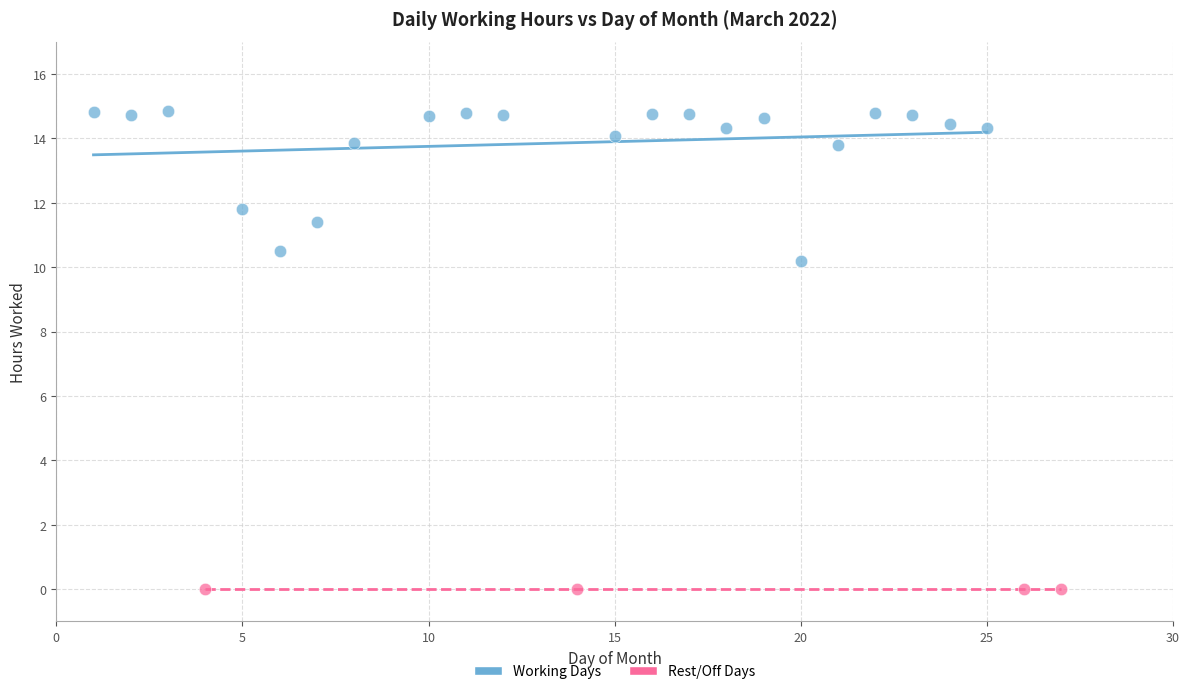

Which series contains the lowest Y value?

Rest/Off Days